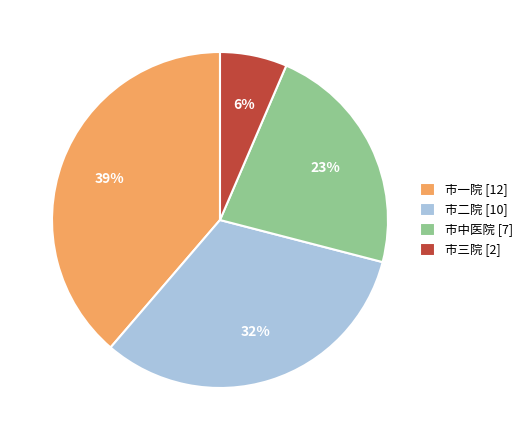

Rank the categories by value from highest to lowest.

市一院 [12], 市二院 [10], 市中医院 [7], 市三院 [2]